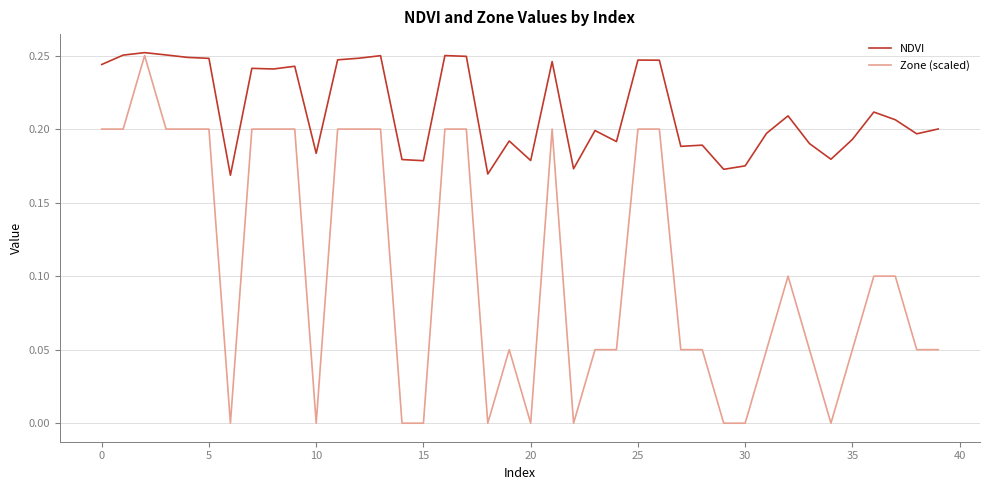

Which series has the largest range (max minus min)?

Zone (scaled)